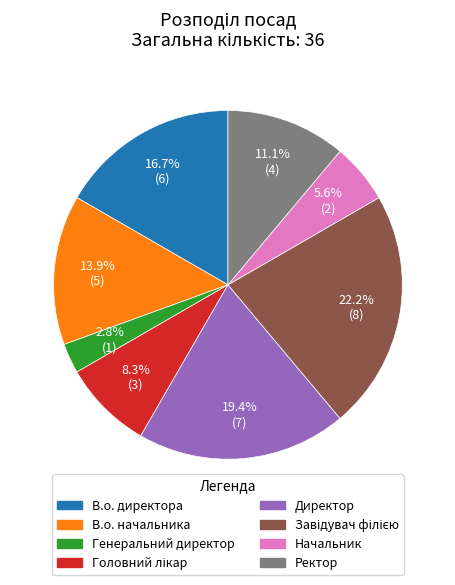

Which category has the smallest portion of the pie?

Генеральний директор